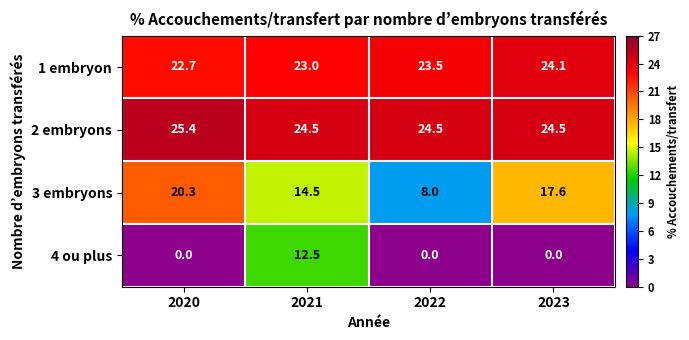

At how many categories does at least one series exceed 21?

4